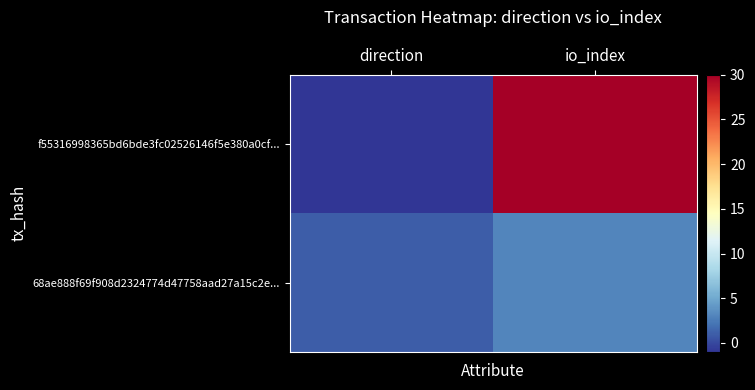

Reading right to left, transcribe all the data shown in this chart.

f55316998365bd6bde3fc02526146f5e380a0cf...: io_index=30	direction=-1
68ae888f69f908d2324774d47758aad27a15c2e...: io_index=3	direction=1